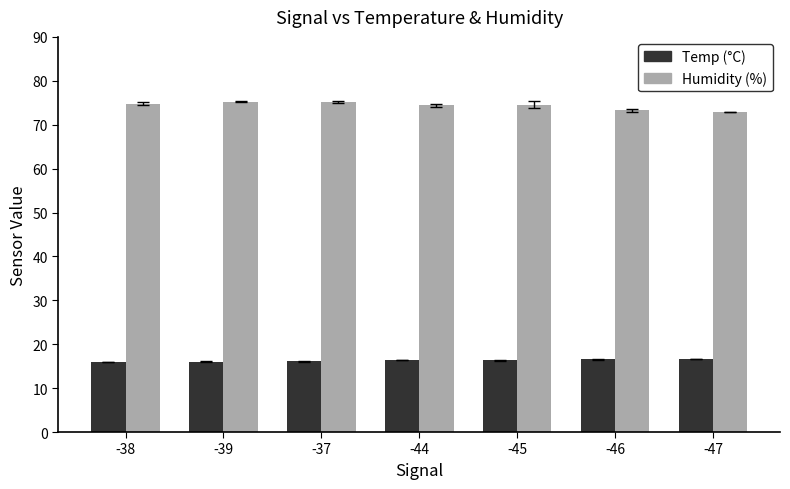

Is it true that Humidity (%) equals 44.9 at -38?

False